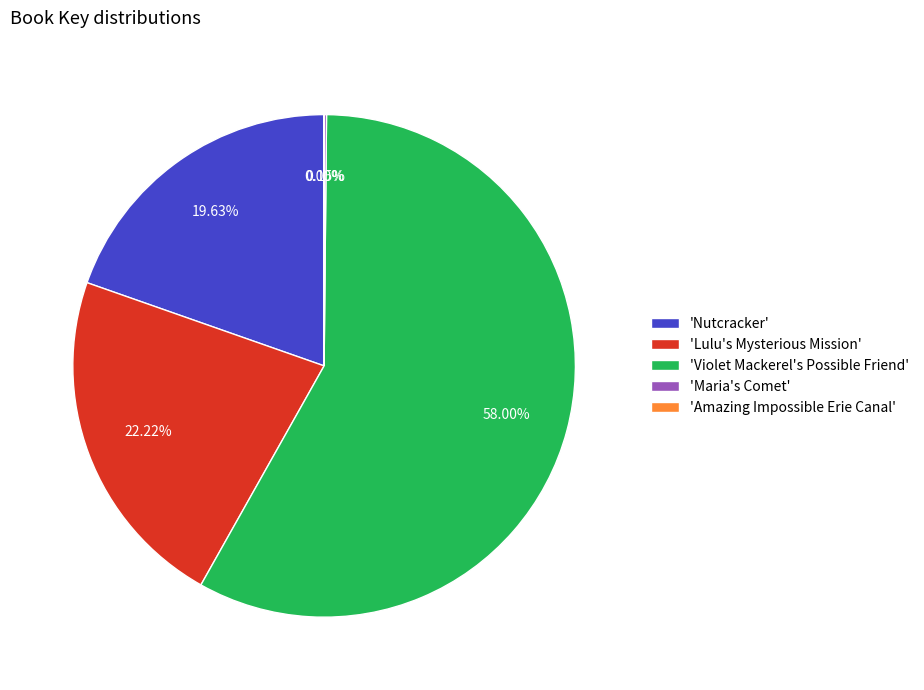

Which category has the biggest portion of the pie?

'Violet Mackerel's Possible Friend'